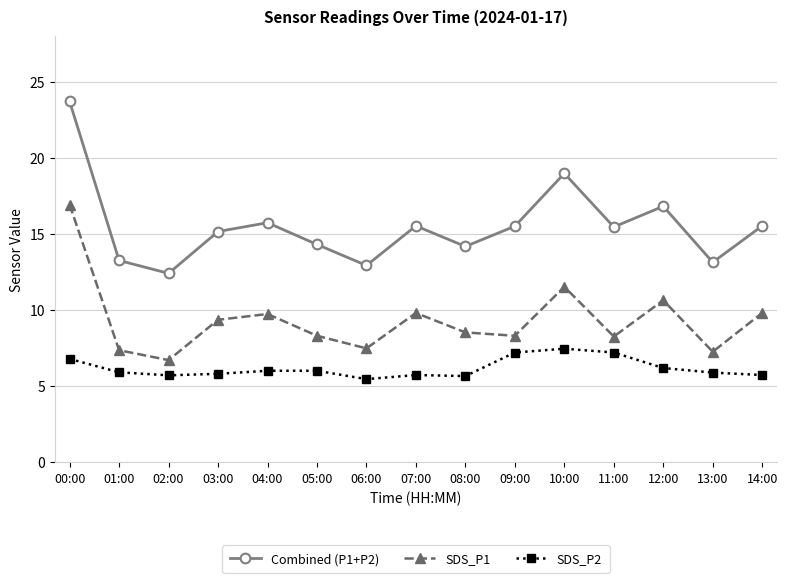

Rank the series by their maximum value, from lowest to highest.

SDS_P2, SDS_P1, Combined (P1+P2)